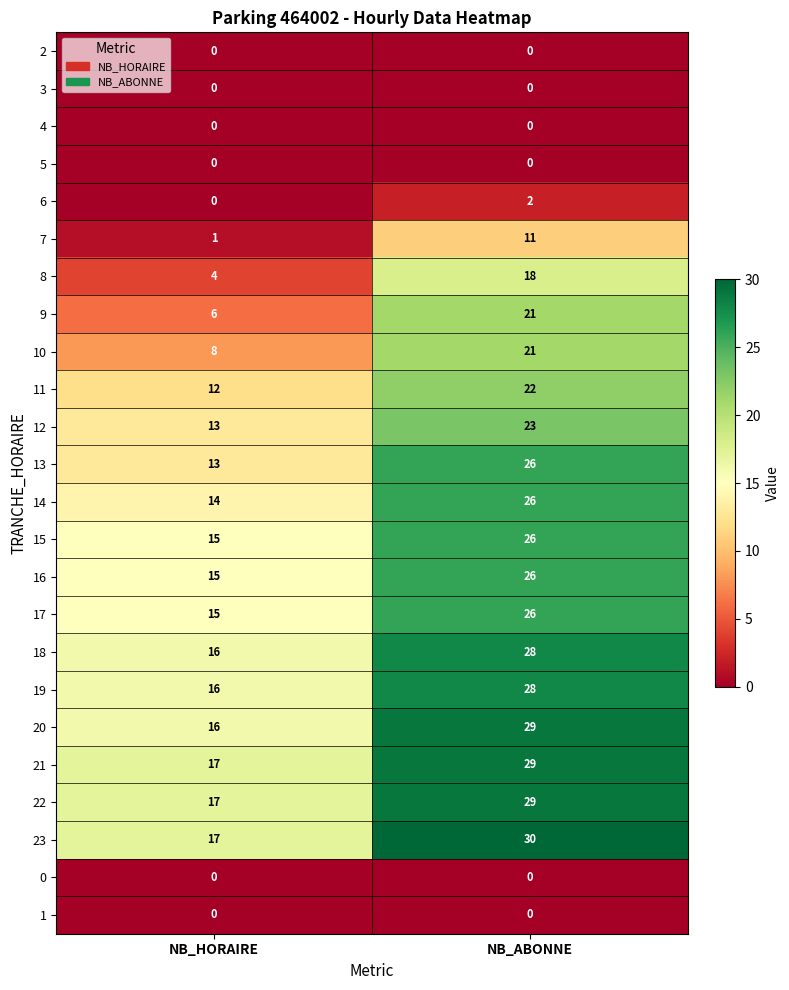

Which series has the largest total across all categories?

23